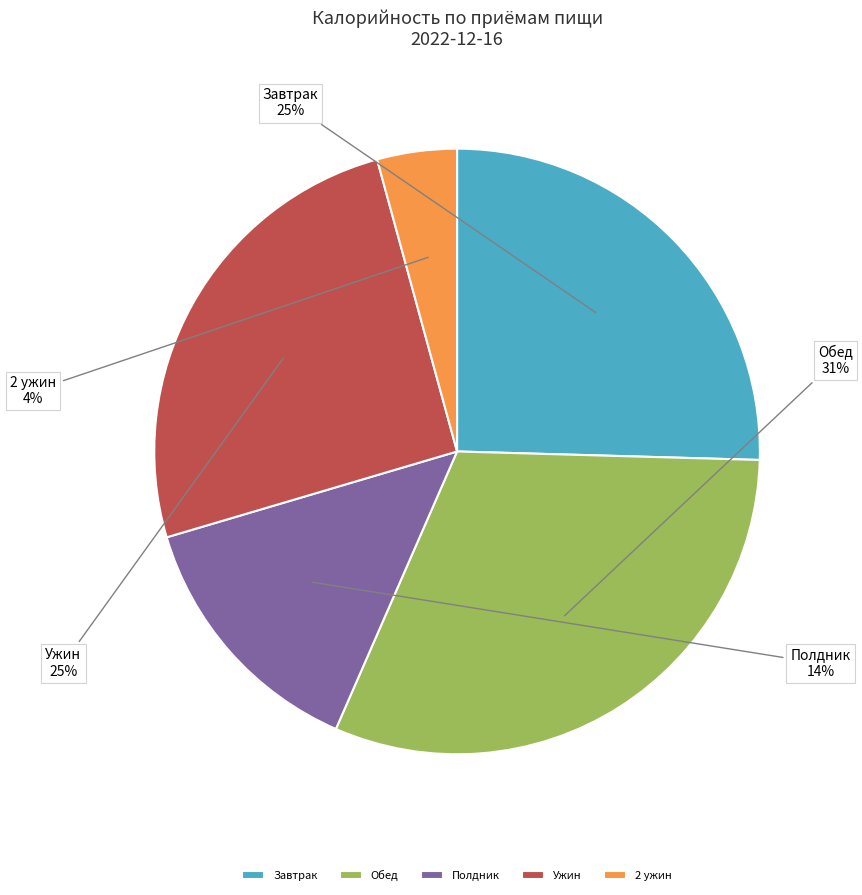

How many slices are in this pie chart?

5